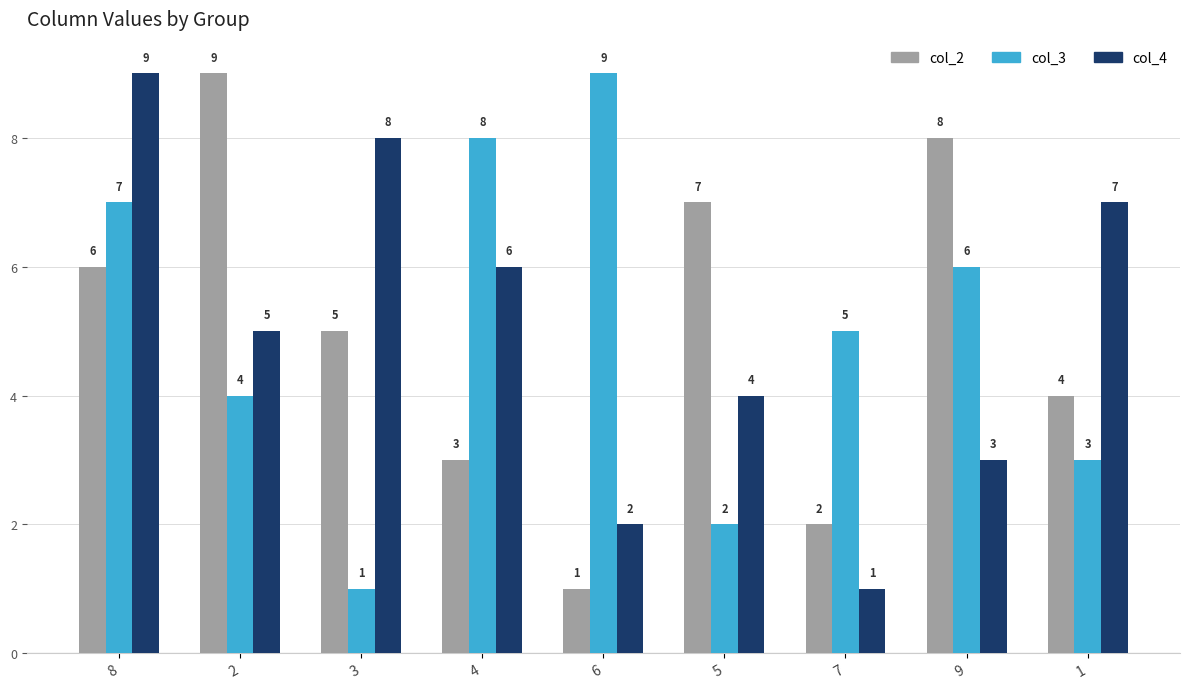

List the labels in order of col_3 value, smallest first.

3, 5, 1, 2, 7, 9, 8, 4, 6